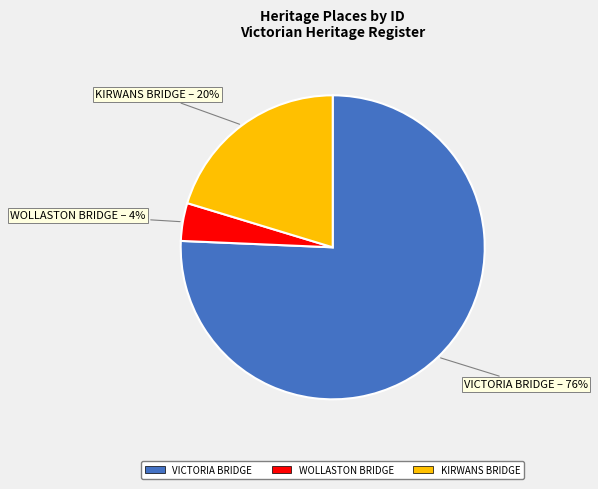

Between WOLLASTON BRIDGE and VICTORIA BRIDGE, which is larger?

VICTORIA BRIDGE